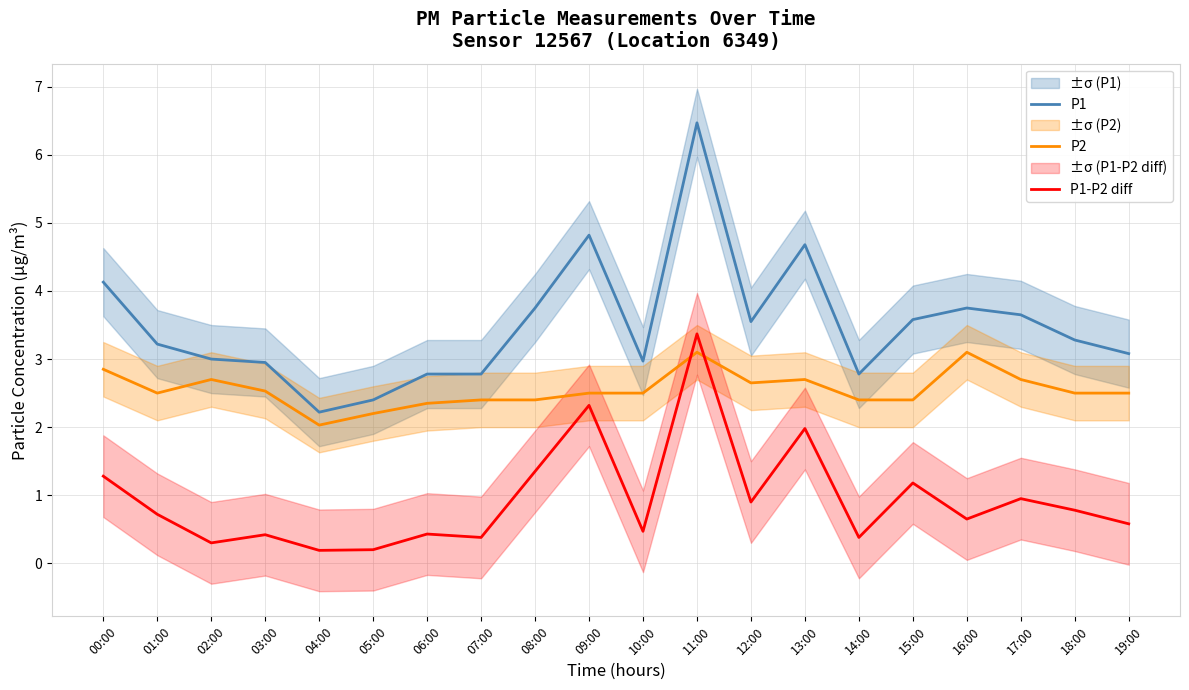

Reading left to right, what are all the values shown in this chart?

P1: 00:00=4.1	01:00=3.2	02:00=3.0	03:00=3.0	04:00=2.2	05:00=2.4	06:00=2.8	07:00=2.8	08:00=3.8	09:00=4.8	10:00=3.0	11:00=6.5	12:00=3.5	13:00=4.7	14:00=2.8	15:00=3.6	16:00=3.8	17:00=3.6	18:00=3.3	19:00=3.1
P2: 00:00=2.9	01:00=2.5	02:00=2.7	03:00=2.5	04:00=2.0	05:00=2.2	06:00=2.4	07:00=2.4	08:00=2.4	09:00=2.5	10:00=2.5	11:00=3.1	12:00=2.6	13:00=2.7	14:00=2.4	15:00=2.4	16:00=3.1	17:00=2.7	18:00=2.5	19:00=2.5
P1-P2 diff: 00:00=1.3	01:00=0.7	02:00=0.3	03:00=0.4	04:00=0.2	05:00=0.2	06:00=0.4	07:00=0.4	08:00=1.4	09:00=2.3	10:00=0.5	11:00=3.4	12:00=0.9	13:00=2.0	14:00=0.4	15:00=1.2	16:00=0.6	17:00=0.9	18:00=0.8	19:00=0.6